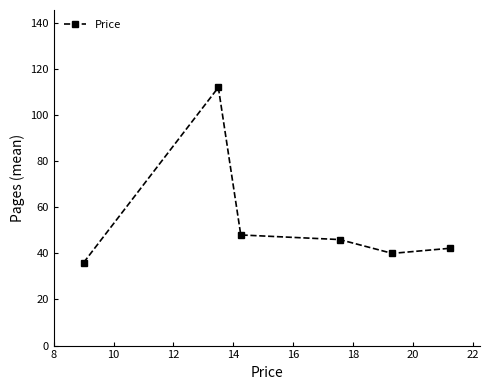

What is the difference between the maximum and second lowest values?

72.0